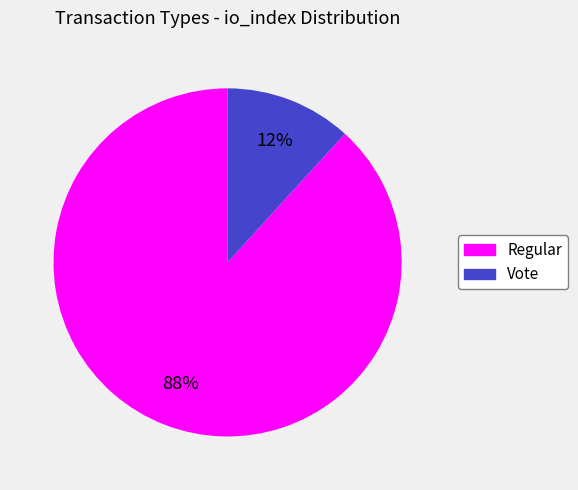

What is the smallest slice in the pie chart?

Vote